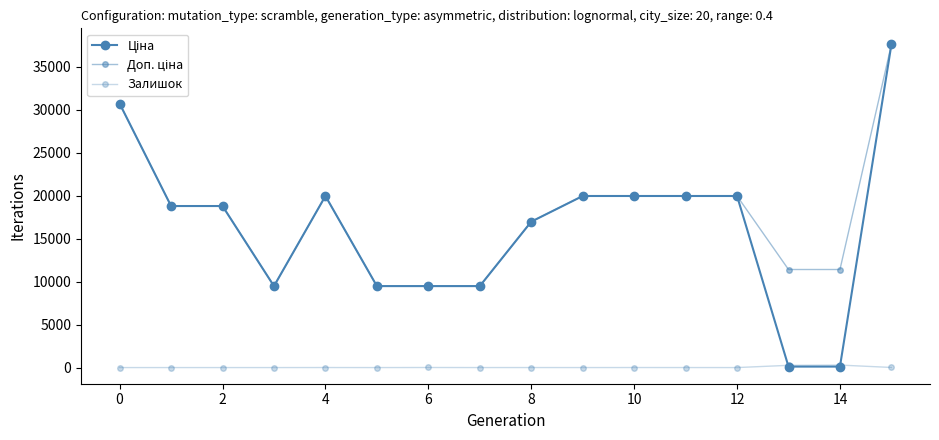

Count the number of categories in the chart.

16